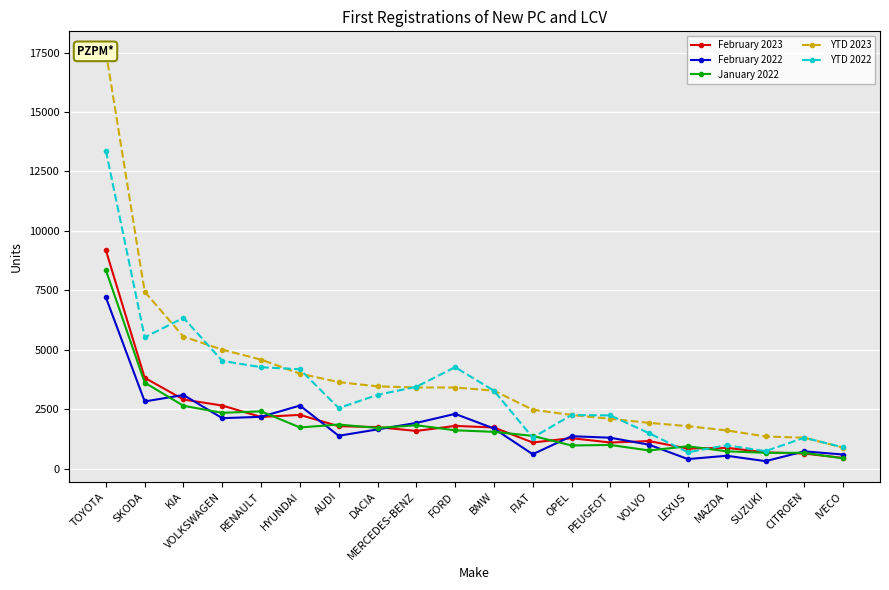

What is the total value across all series at MAZDA?

4748